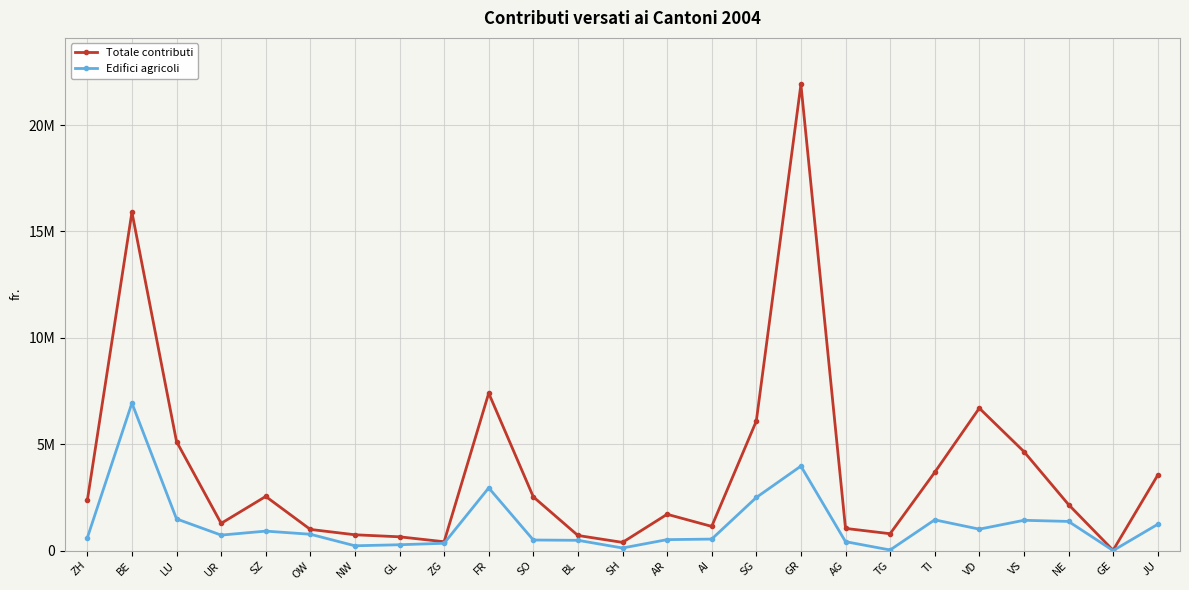

What are all the series names shown in the legend?

Totale contributi, Edifici agricoli